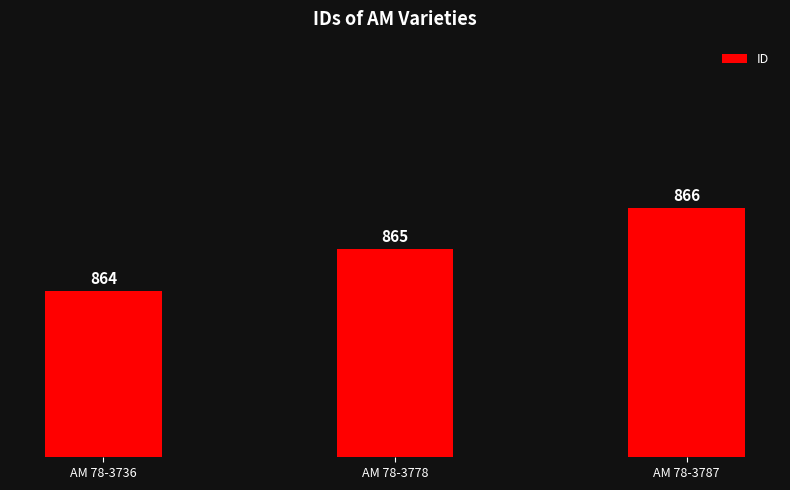

List the labels in order of value, smallest first.

AM 78-3736, AM 78-3778, AM 78-3787